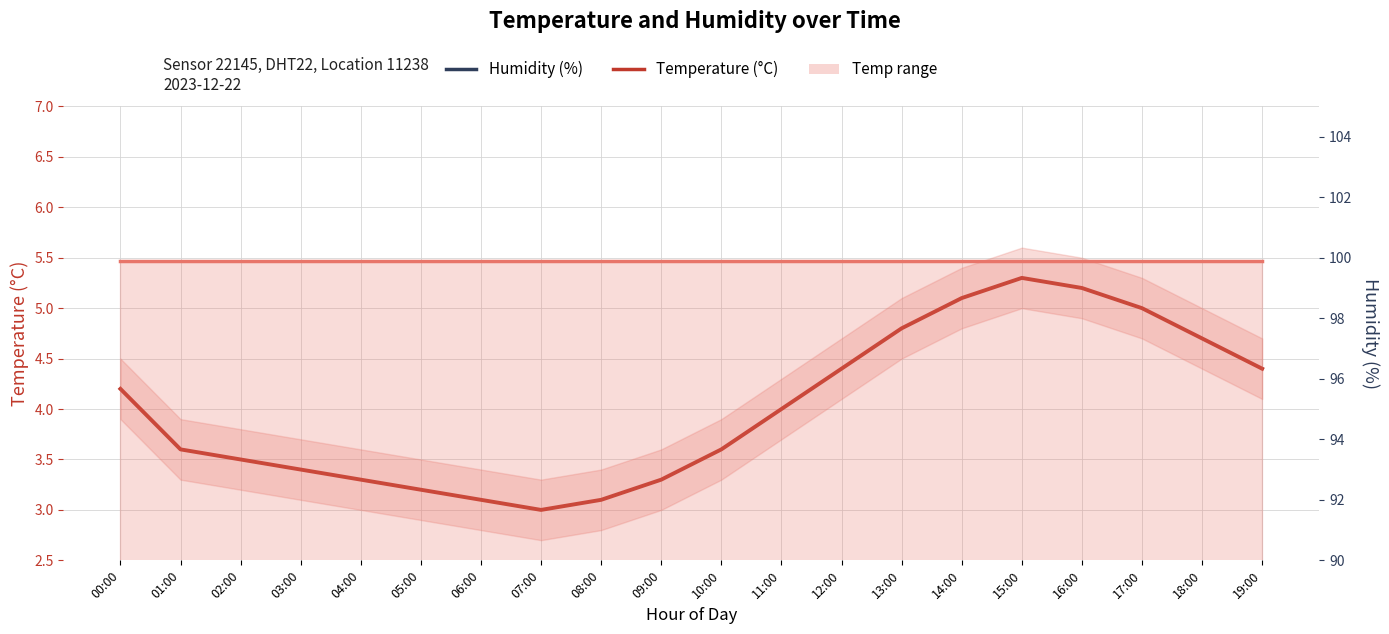

True or false: Humidity (%) and Temperature (°C) intersect in this chart.

False